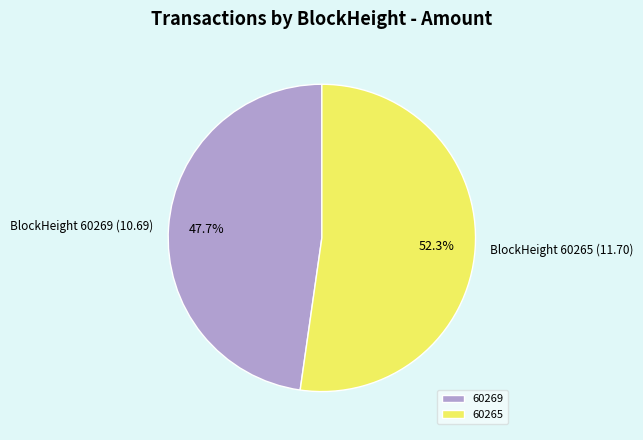

How many segments does this pie chart have?

2